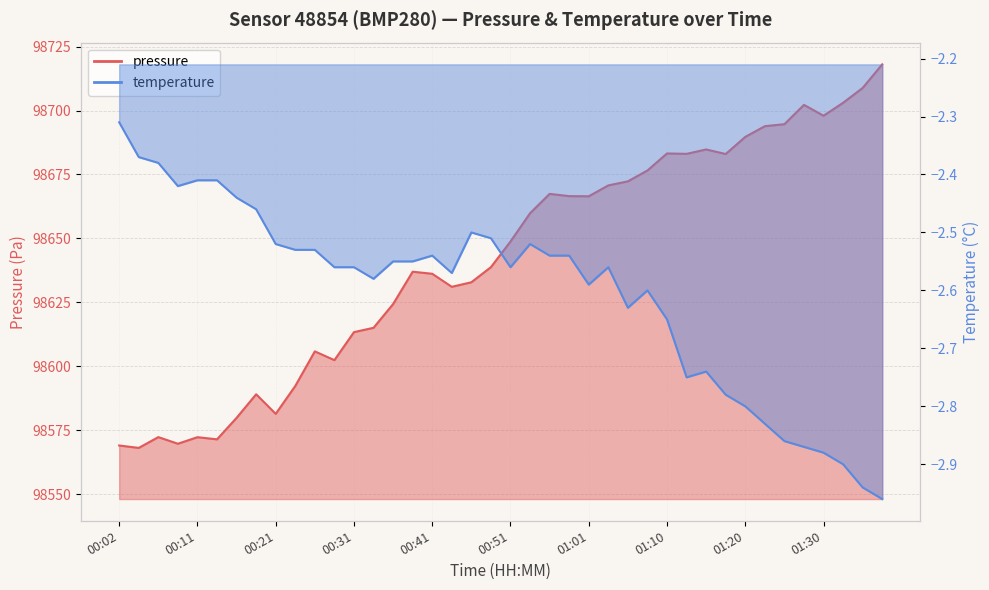

Does the chart display data point markers on the line(s)?

No